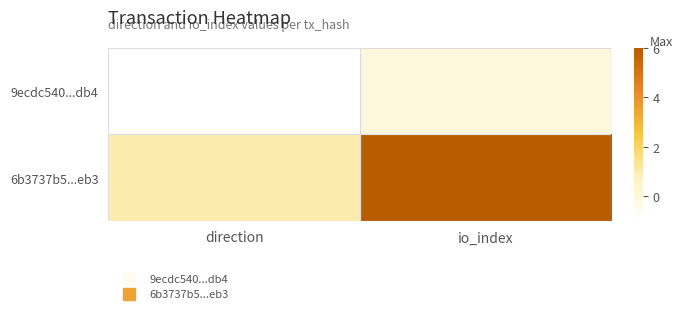

Which label corresponds to the largest value in the chart?

io_index